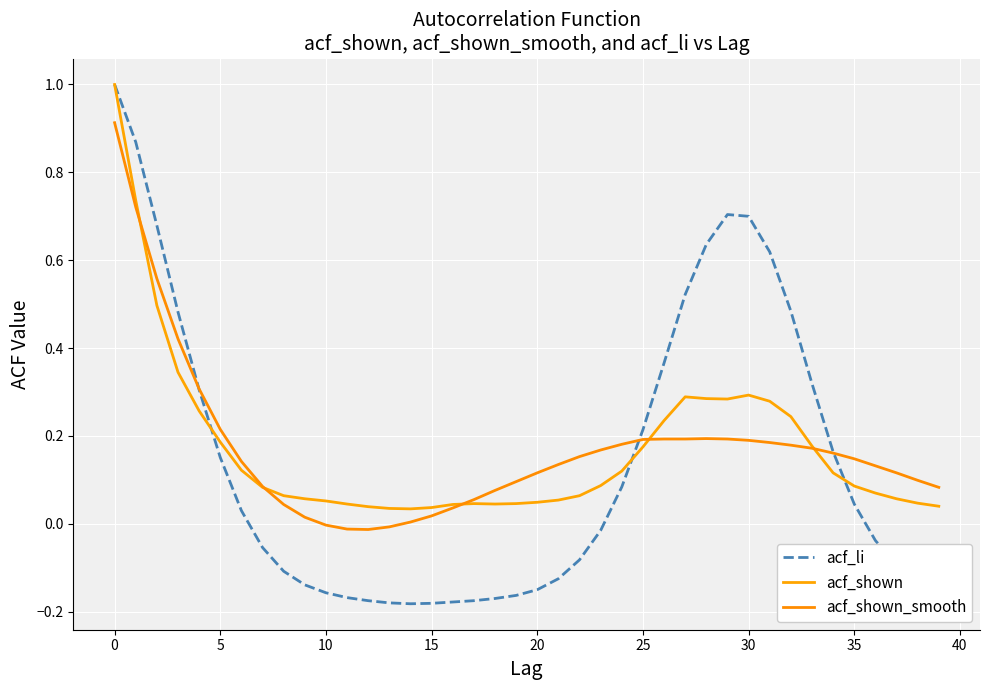

True or false: acf_shown has more than 2 points higher than both neighbors.

True